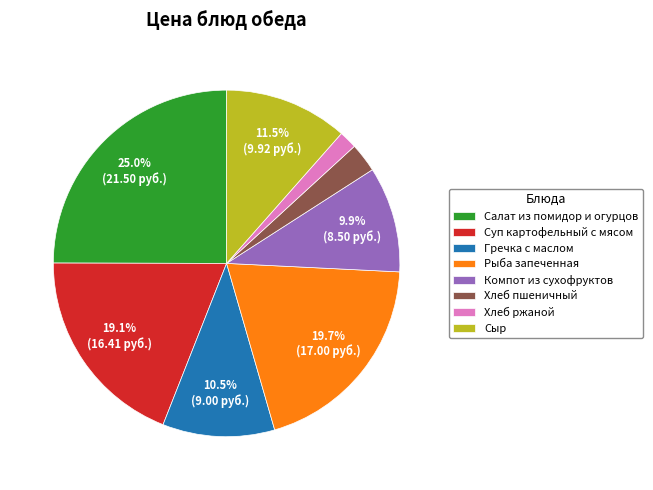

Approximately how many times larger is the value at Сыр compared to Салат из помидор и огурцов?

0.5